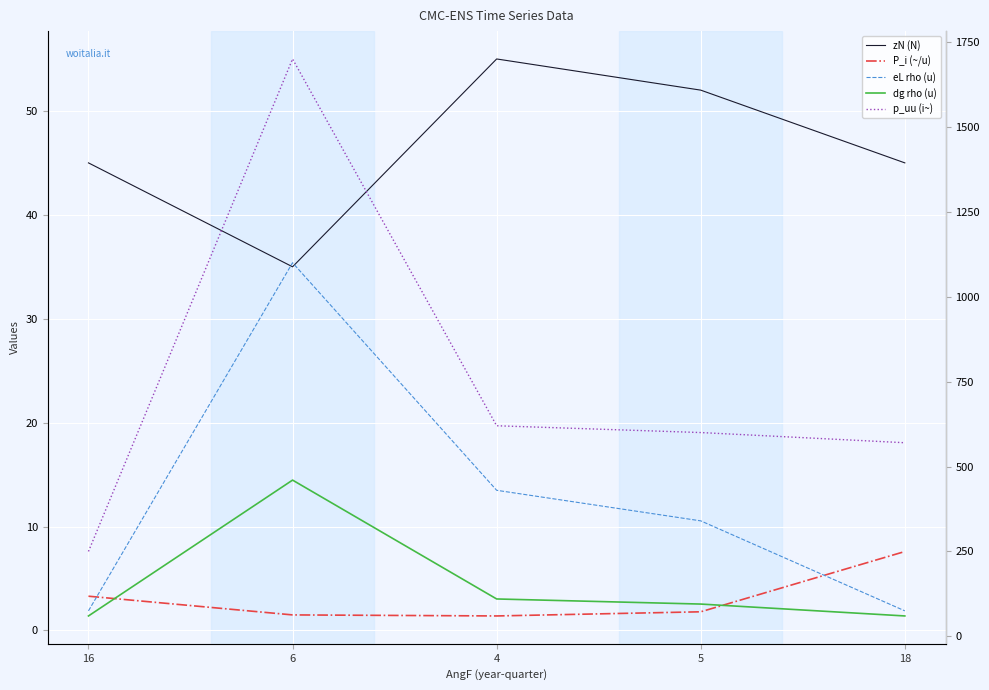

Is it true that P_i (~/u) equals 1.4 at 4?

True